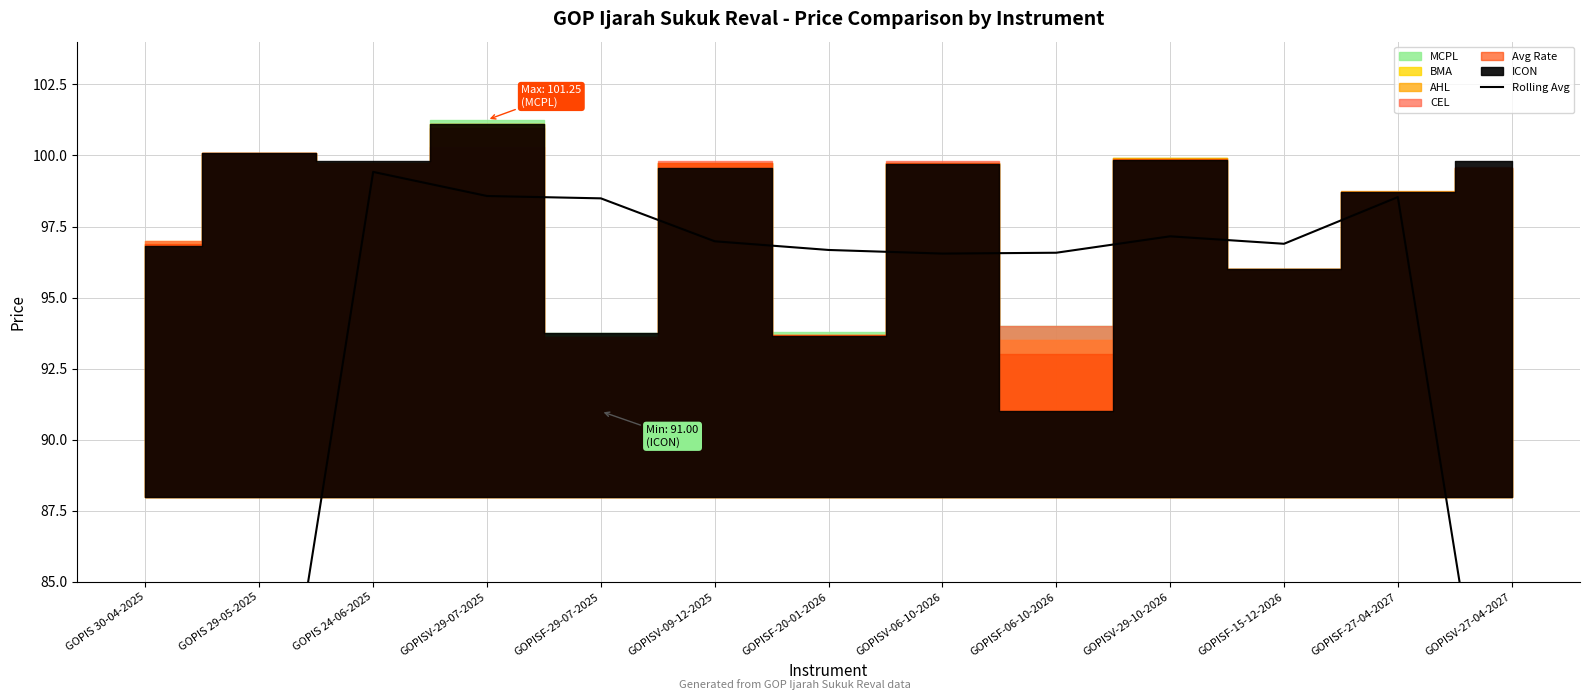

What is the difference between the maximum and minimum values?

50.2